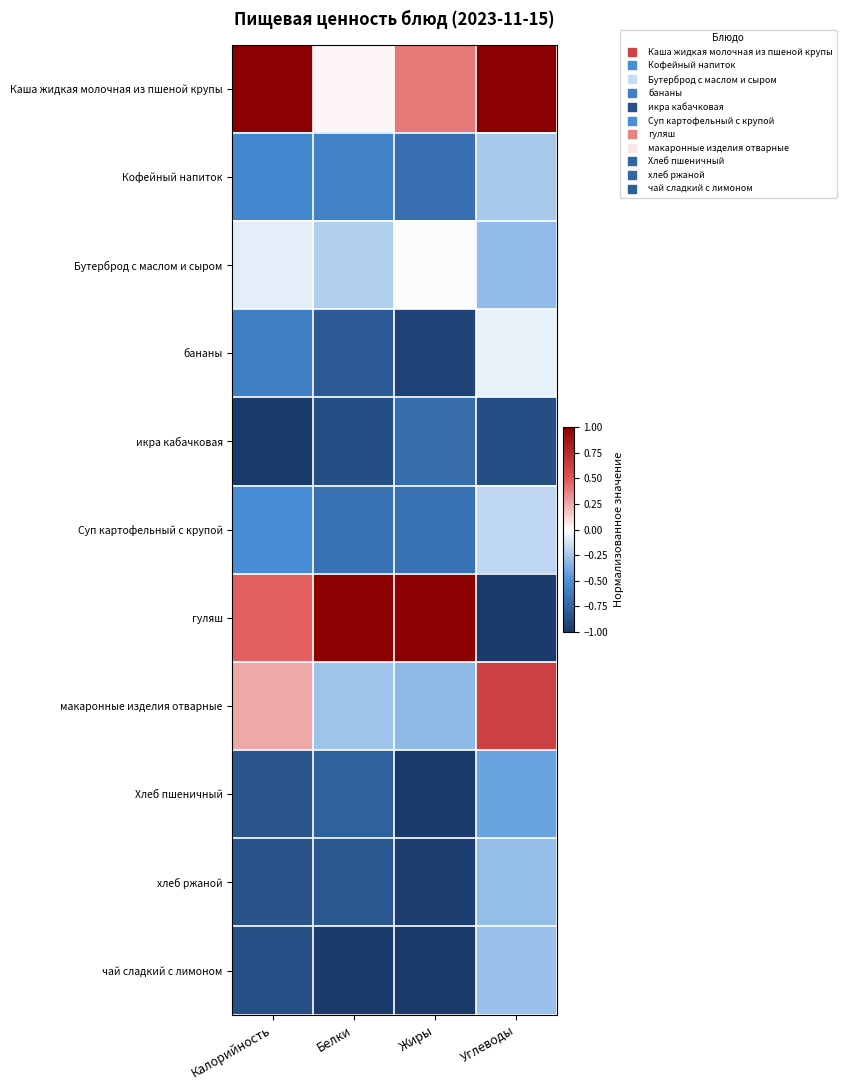

Reading left to right, what are all the values shown in this chart?

Каша жидкая молочная из пшеной крупы: Калорийность=1.0	Белки=0.0	Жиры=0.4	Углеводы=1.0
Кофейный напиток: Калорийность=-0.5	Белки=-0.6	Жиры=-0.7	Углеводы=-0.2
Бутерброд с маслом и сыром: Калорийность=-0.1	Белки=-0.2	Жиры=-0.0	Углеводы=-0.3
бананы: Калорийность=-0.6	Белки=-0.8	Жиры=-0.9	Углеводы=-0.1
икра кабачковая: Калорийность=-1.0	Белки=-0.9	Жиры=-0.7	Углеводы=-0.9
Суп картофельный с крупой: Калорийность=-0.5	Белки=-0.7	Жиры=-0.7	Углеводы=-0.2
гуляш: Калорийность=0.5	Белки=1.0	Жиры=1.0	Углеводы=-1.0
макаронные изделия отварные: Калорийность=0.3	Белки=-0.3	Жиры=-0.3	Углеводы=0.6
Хлеб пшеничный: Калорийность=-0.8	Белки=-0.8	Жиры=-1.0	Углеводы=-0.4
хлеб ржаной: Калорийность=-0.8	Белки=-0.8	Жиры=-1.0	Углеводы=-0.3
чай сладкий с лимоном: Калорийность=-0.9	Белки=-1.0	Жиры=-1.0	Углеводы=-0.3